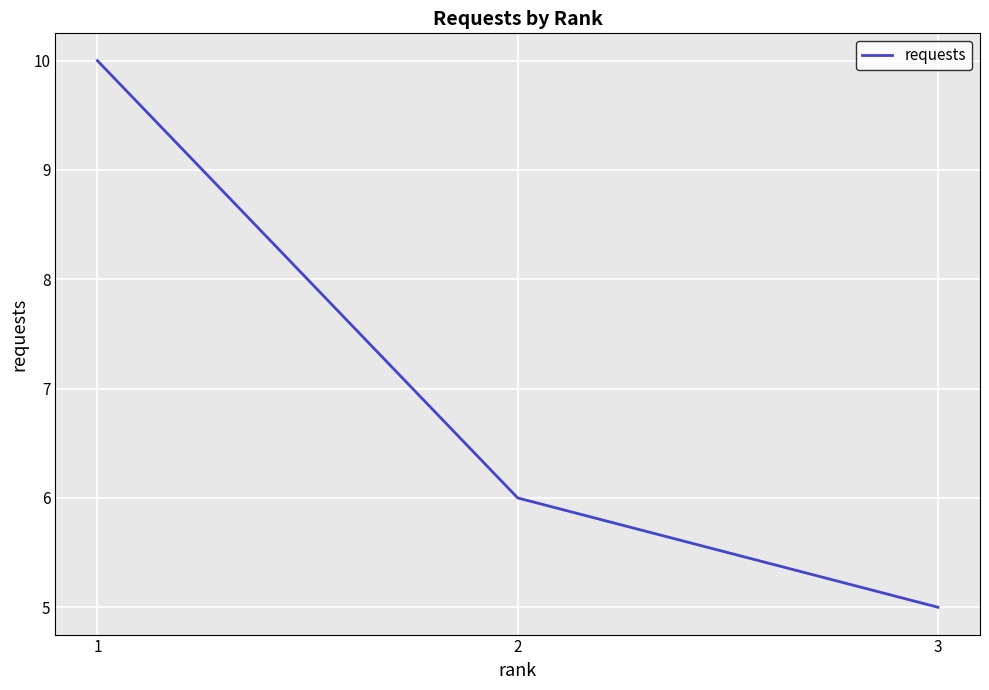

Reading left to right, list all the values displayed in this chart.

1=10	2=6	3=5